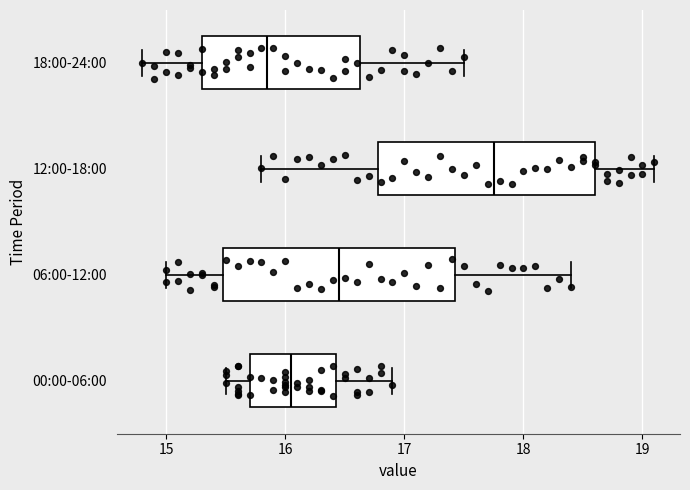

Where does the left whisker of the box for 06:00-12:00 end on the x-axis? The values are not printed on the chart, so give them approximately, as read against the axis.

15.0